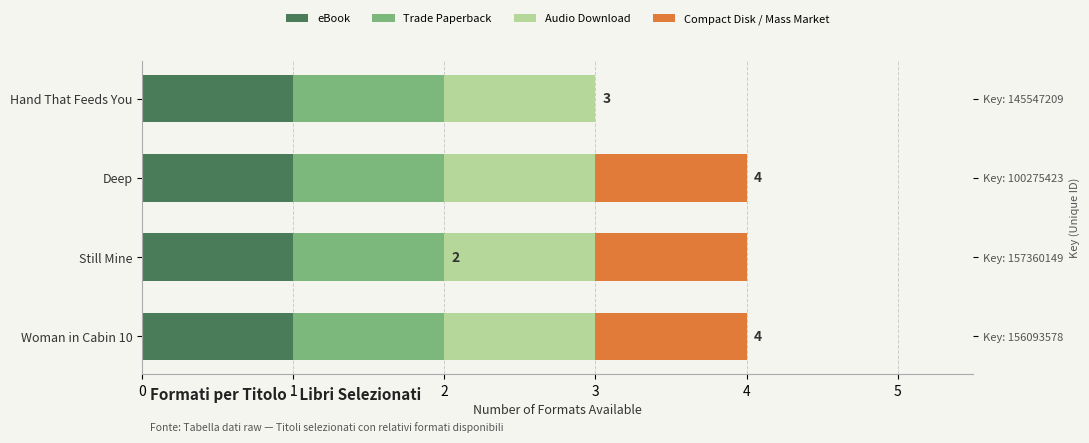

What is the greatest value displayed?

1.0